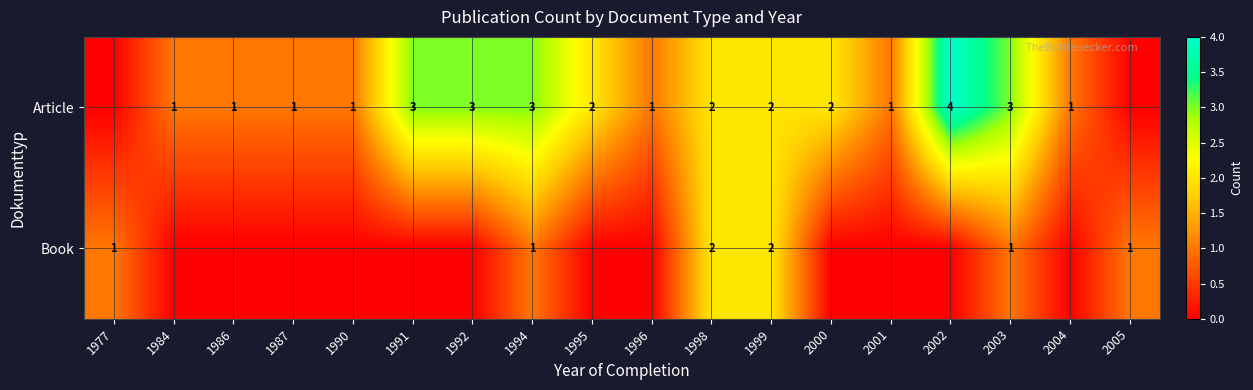

What is the total value across all series at 1987?

1